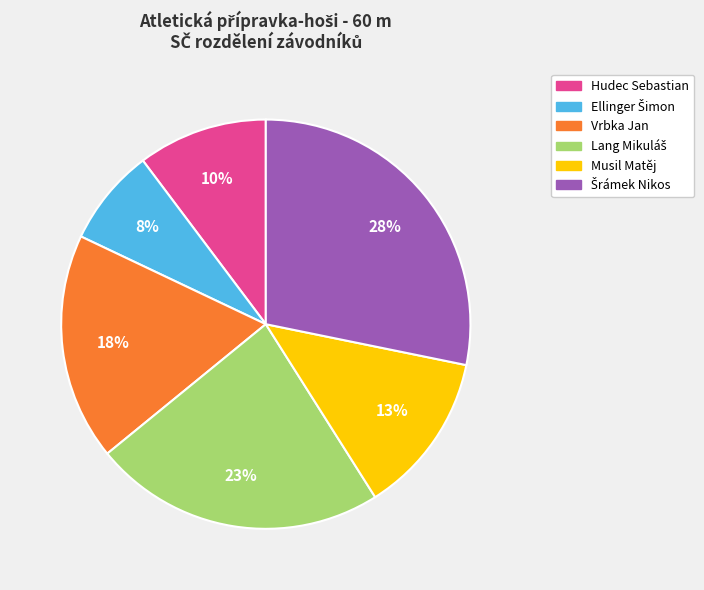

The Musil Matěj slice represents 13% of the pie. True or false?

True